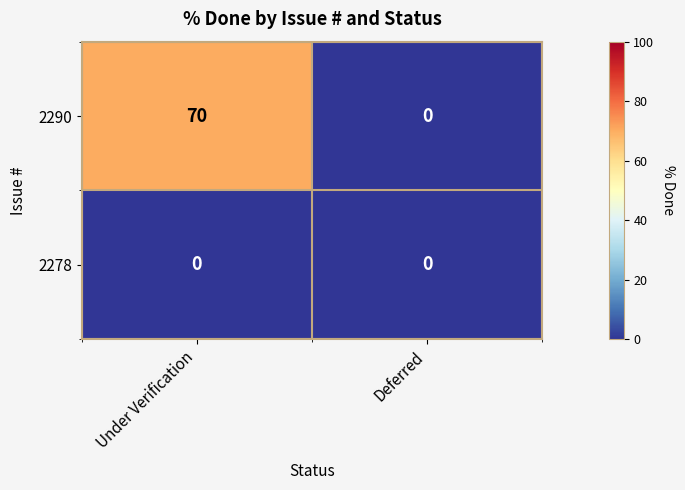

Which series changed the most between Under Verification and Deferred?

2290